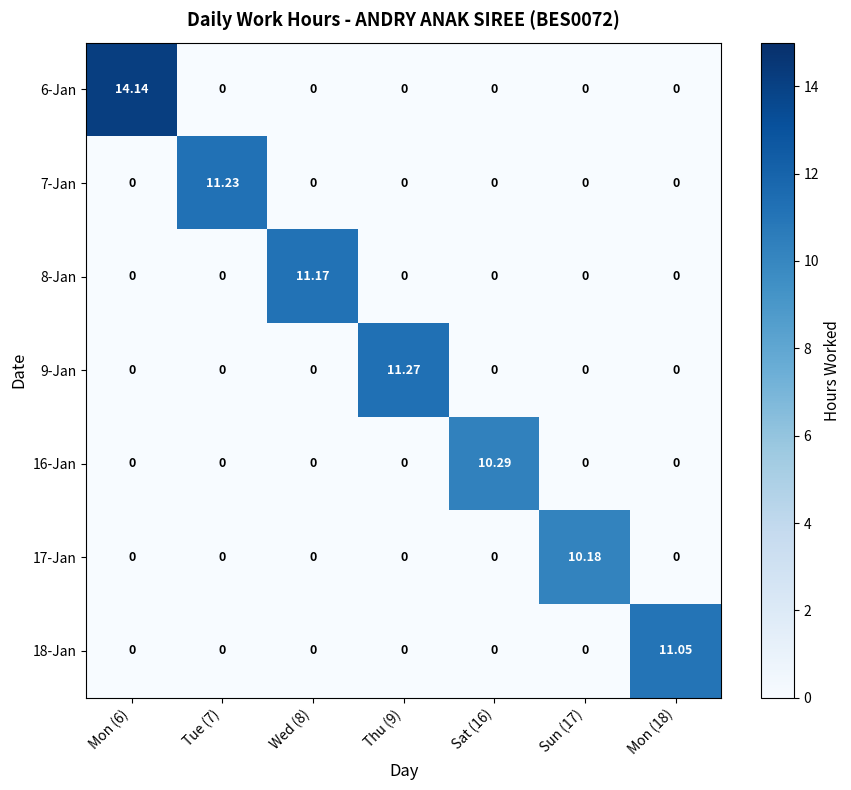

List the series in order of their peak value, highest first.

6-Jan, 9-Jan, 7-Jan, 8-Jan, 18-Jan, 16-Jan, 17-Jan